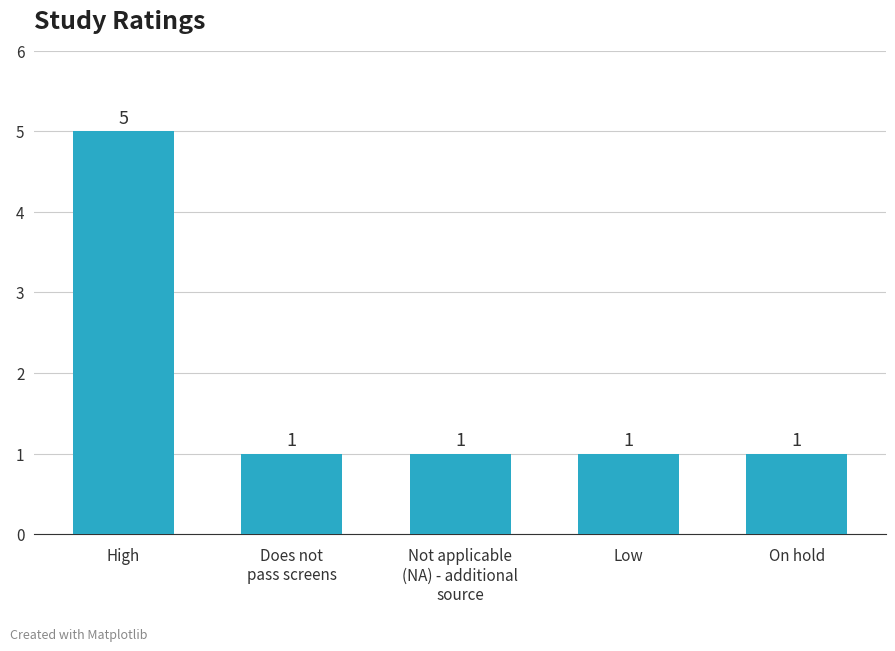

Approximately how many times larger is the value at Low compared to On hold?

1.0